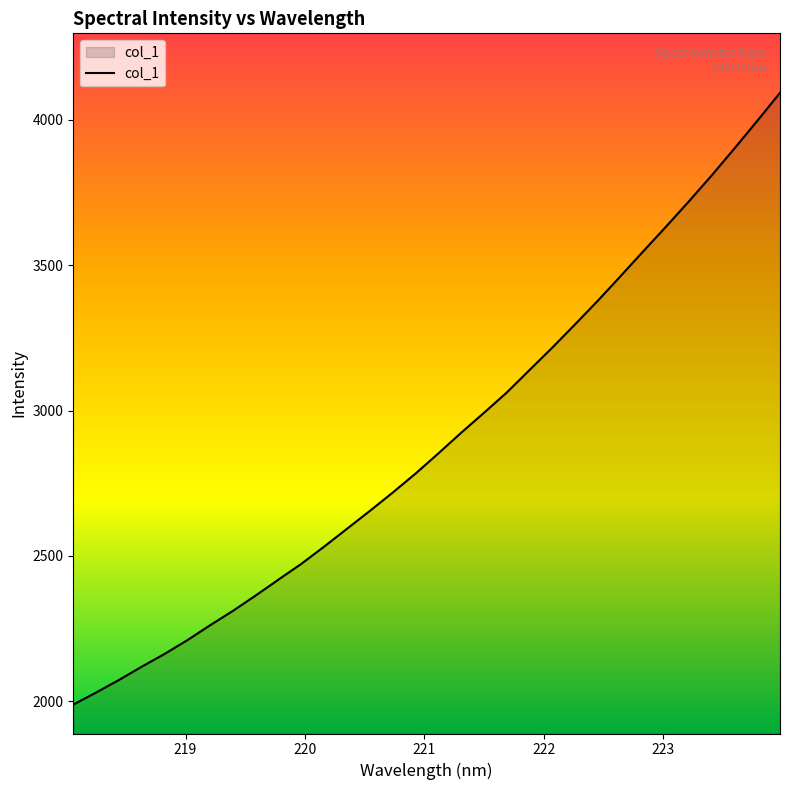

What is the difference between the maximum and minimum values?

2104.4